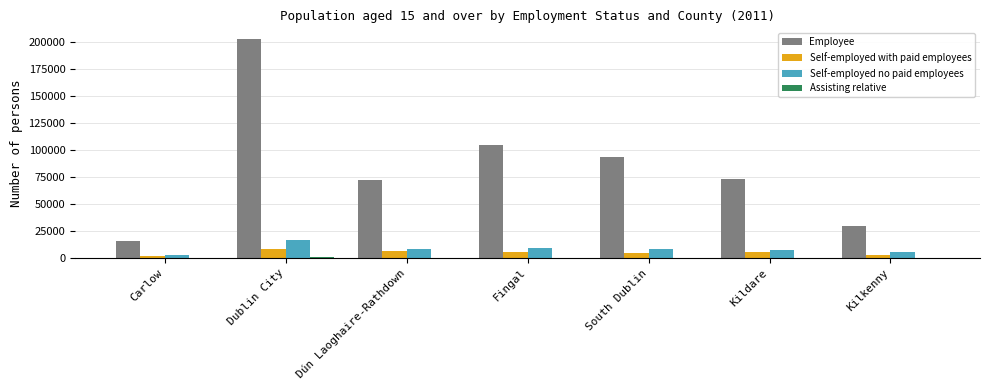

Is the value of Employee at South Dublin greater than the value of Self-employed with paid employees at Kildare?

Yes